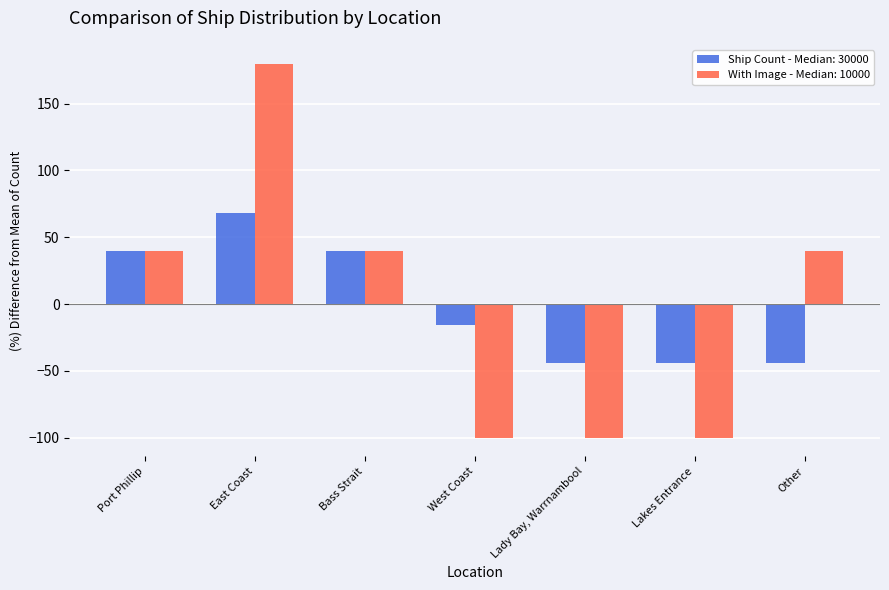

Are the bars horizontal?

No